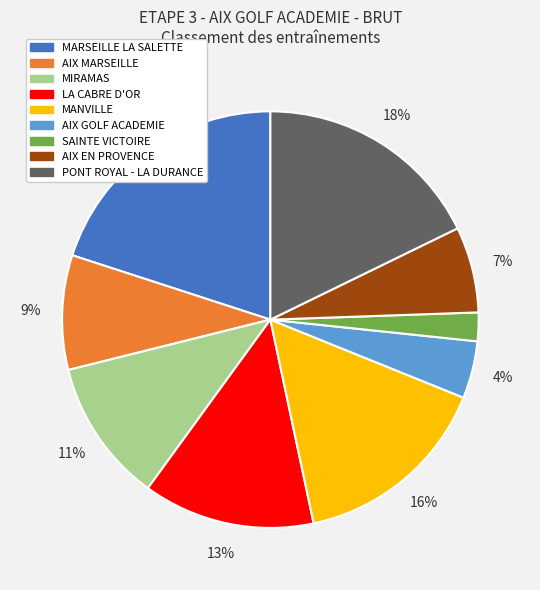

Which slice is the smallest?

SAINTE VICTOIRE